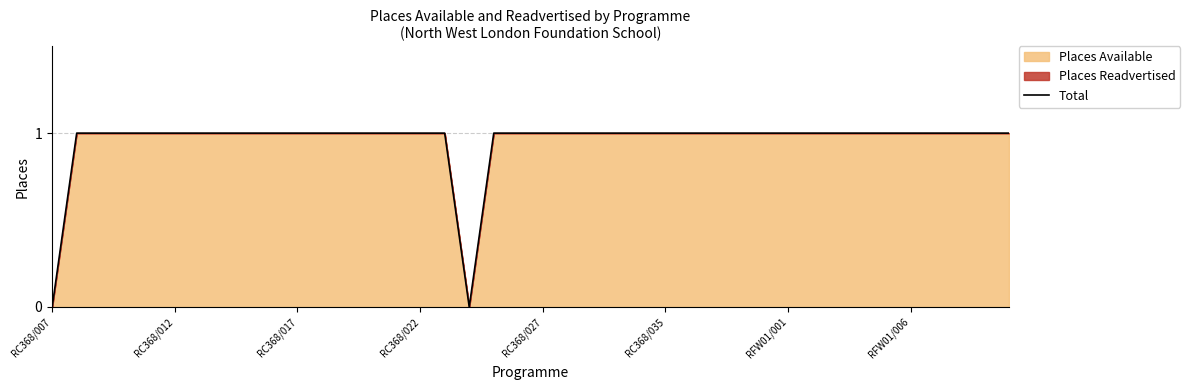

What is the maximum value shown in the chart?

1